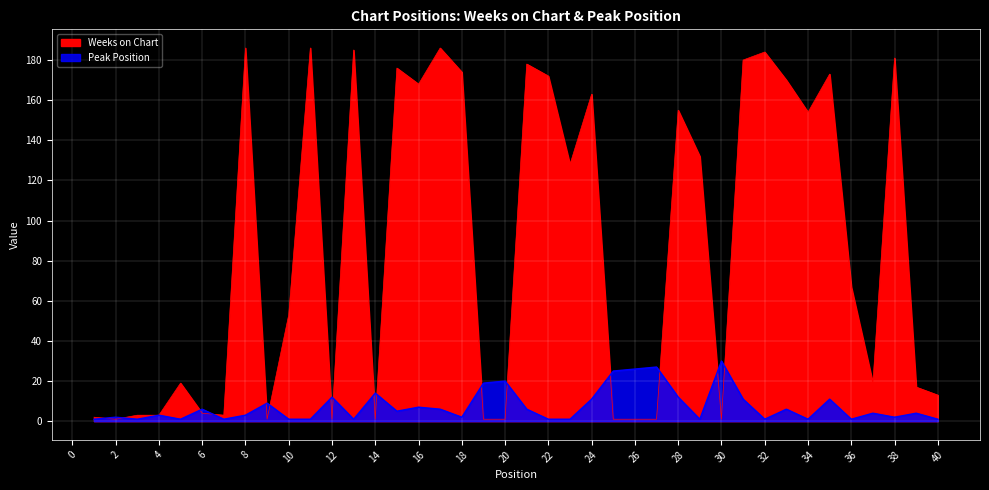

After their last crossing, which series has the higher values: Peak Position or Weeks on Chart?

Weeks on Chart